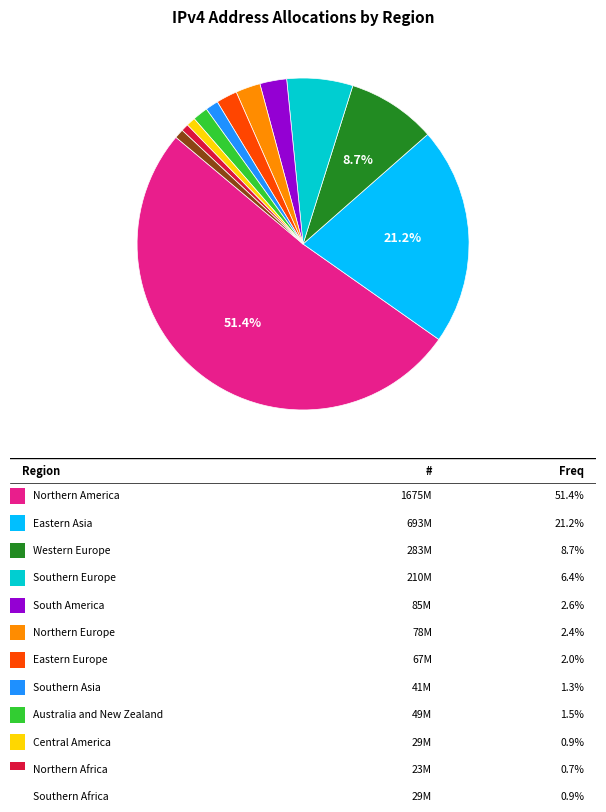

Is there any slice that represents more than half of the pie?

Yes